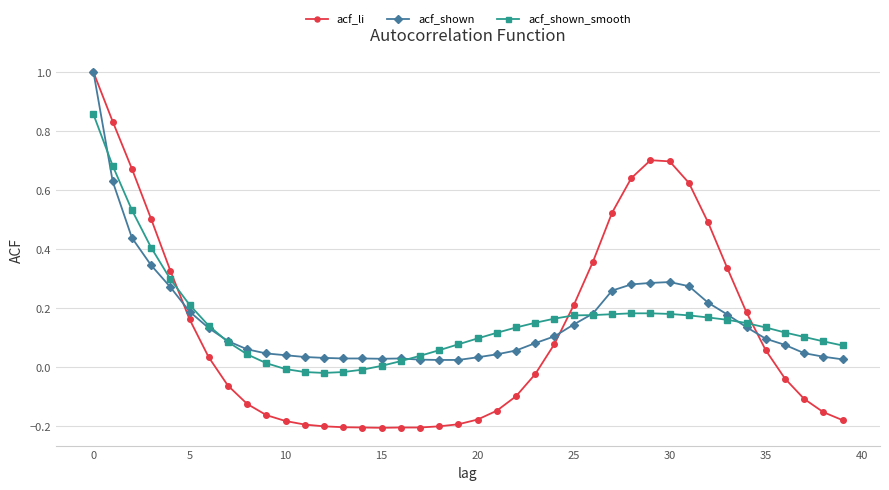

What is the maximum value shown in the chart?

1.0